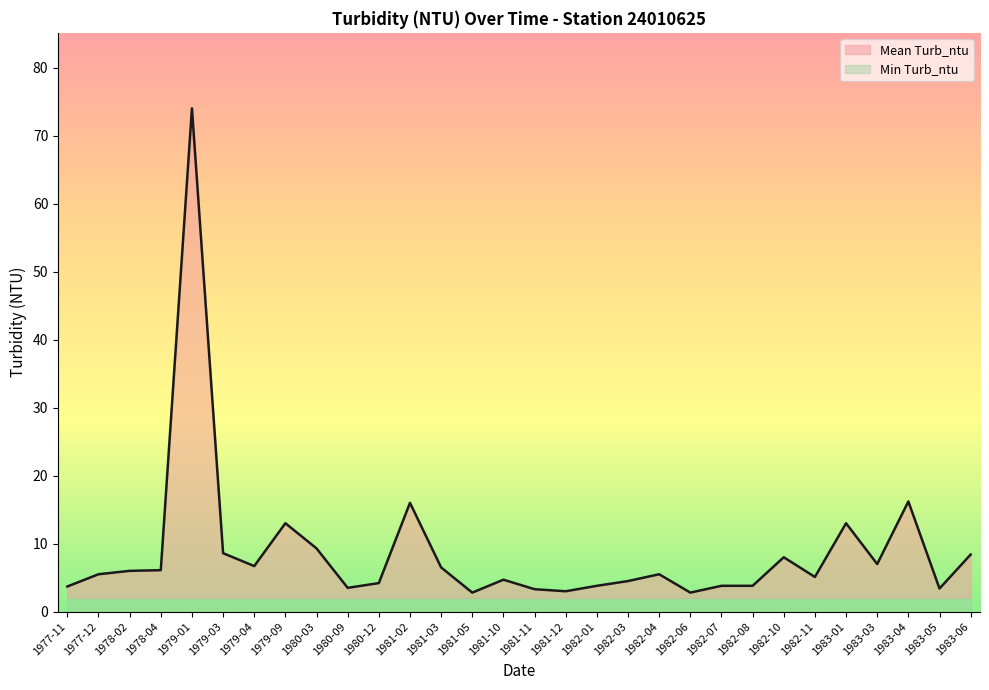

What is the ratio of the value at 1983-05 to the value at 1981-03?

0.5